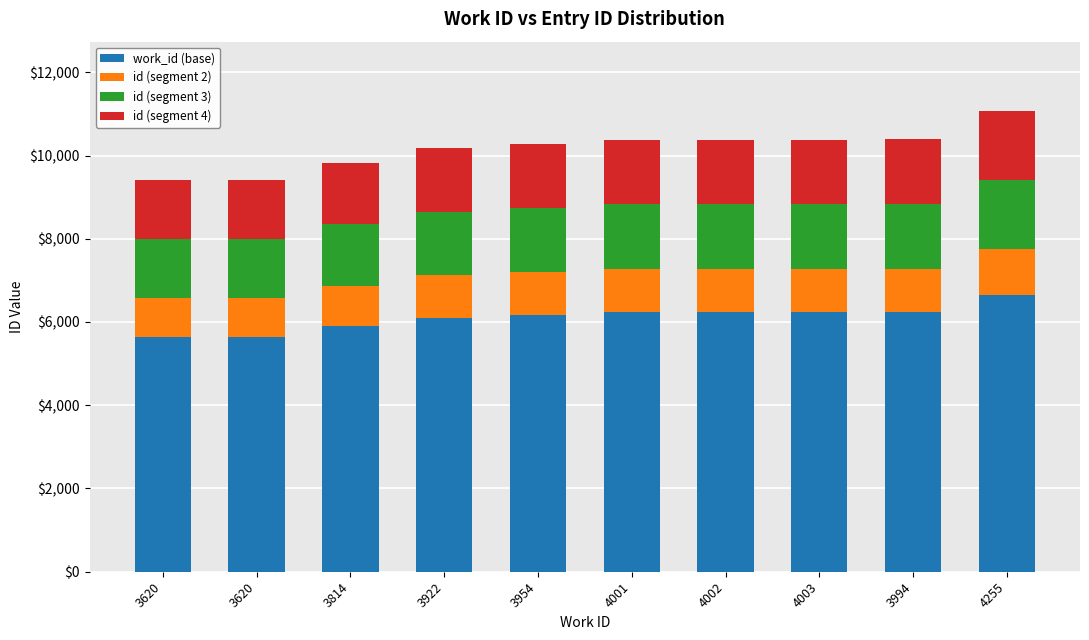

How many data points in work_id (base) are above 6229?

5